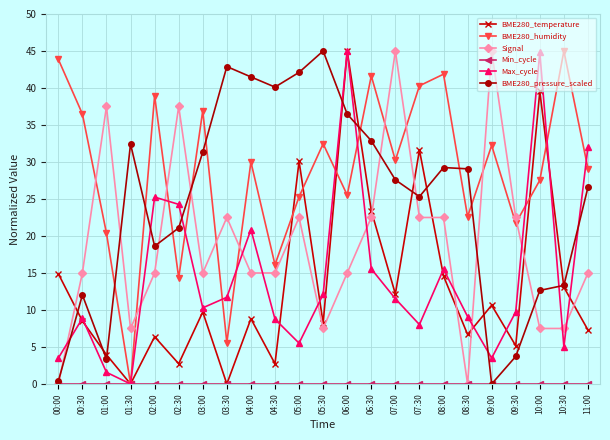

How many intersections are there between BME280_pressure_scaled and BME280_humidity?

8